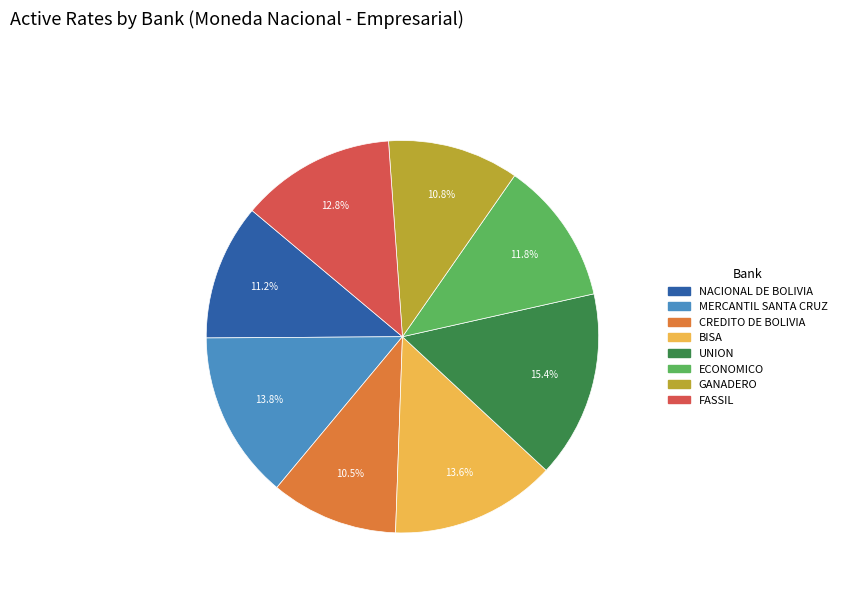

Which slice is the largest?

UNION